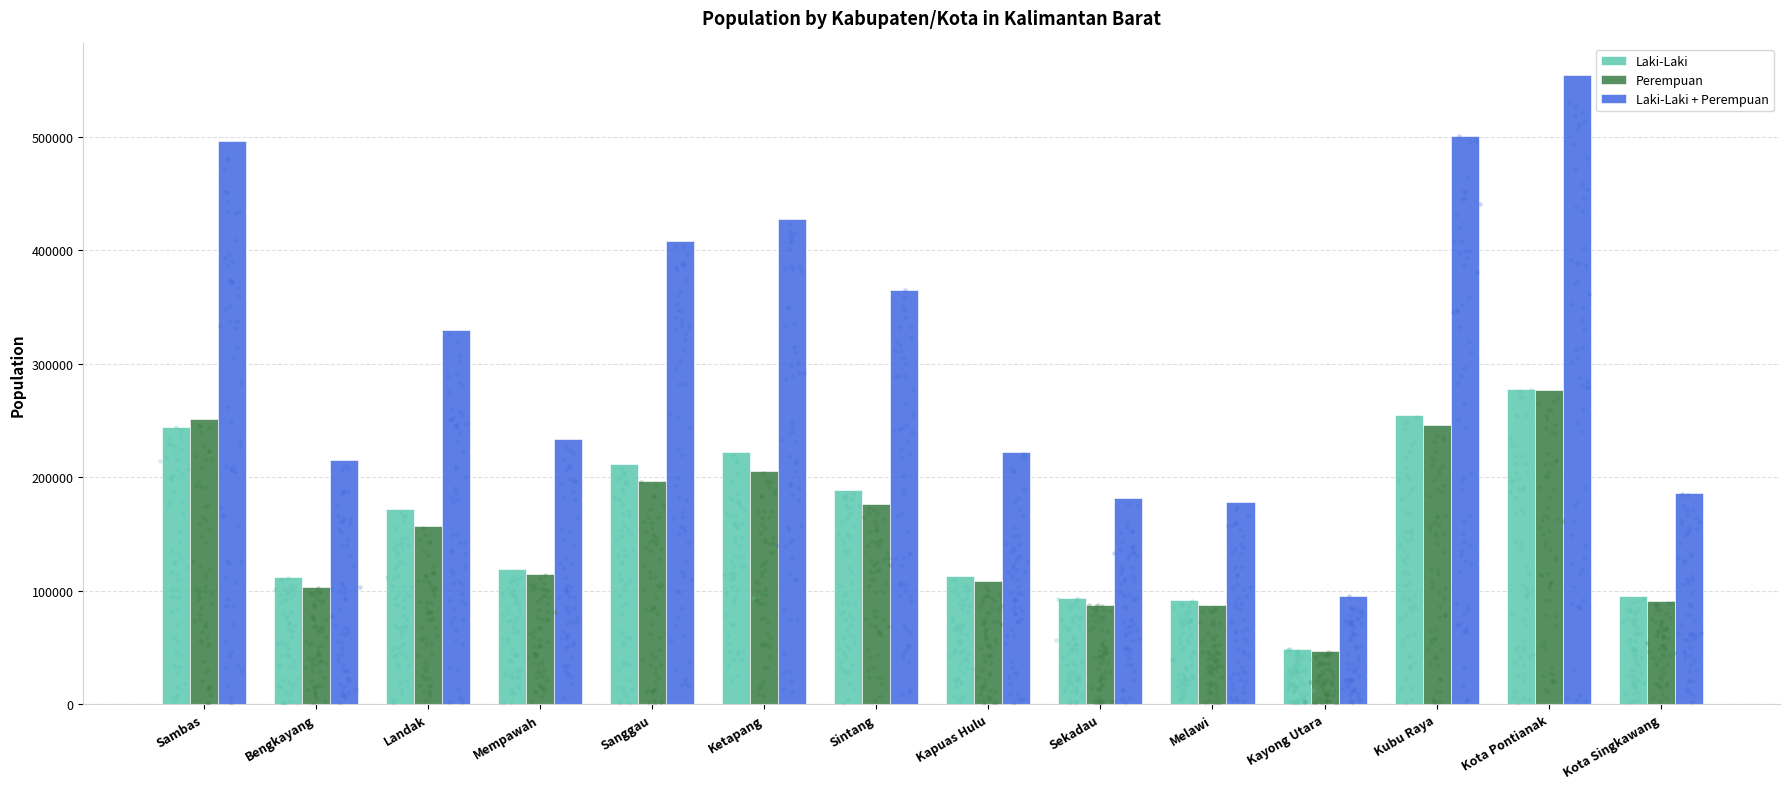

At how many categories does at least one series exceed 330086?

6